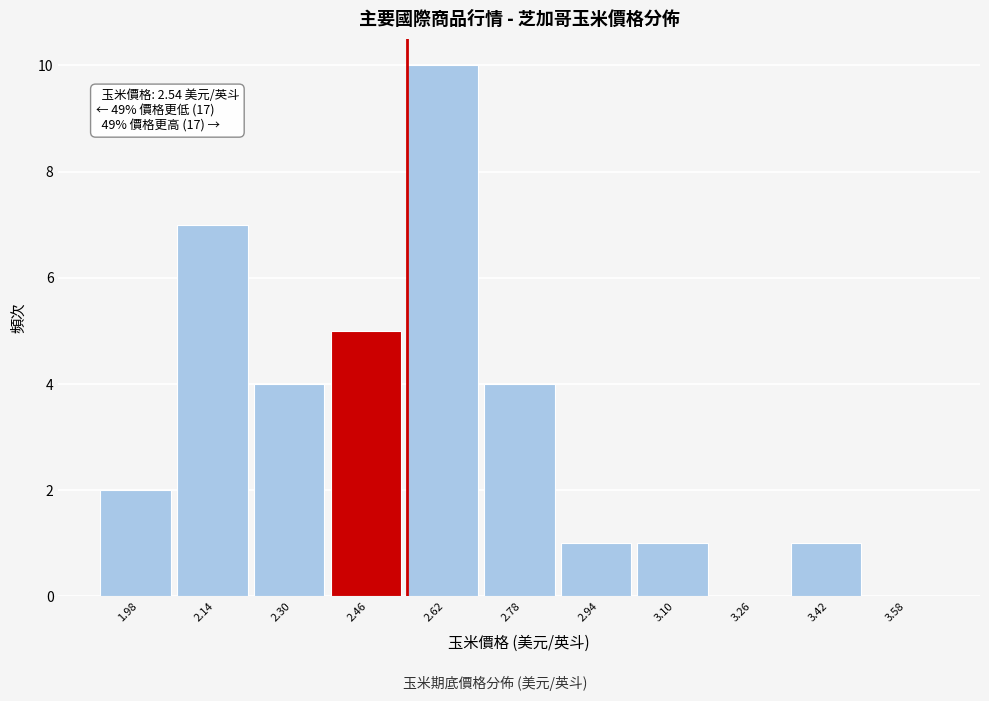

Which range on the x-axis has the tallest bar?

2.54 to 2.70